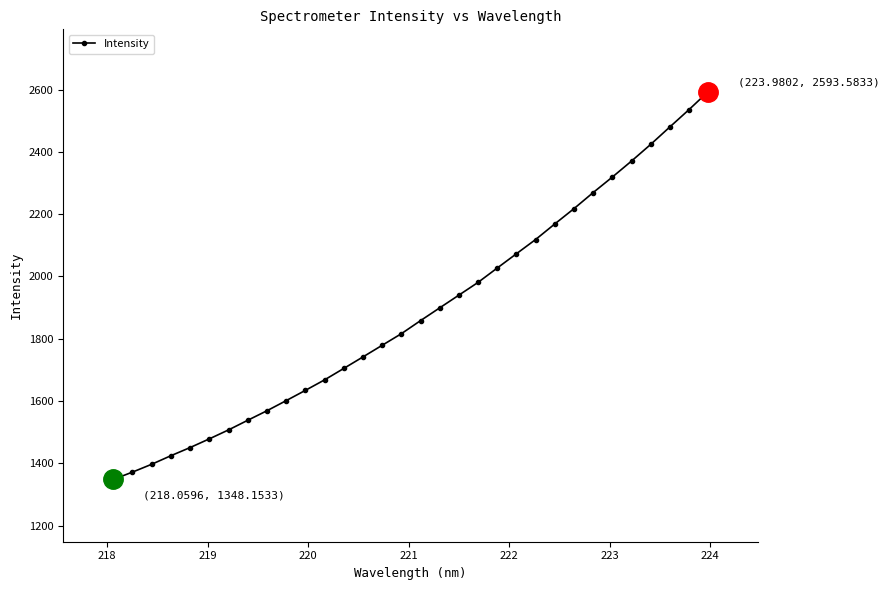

True or false: there are more than 2 points higher than both neighbors.

False